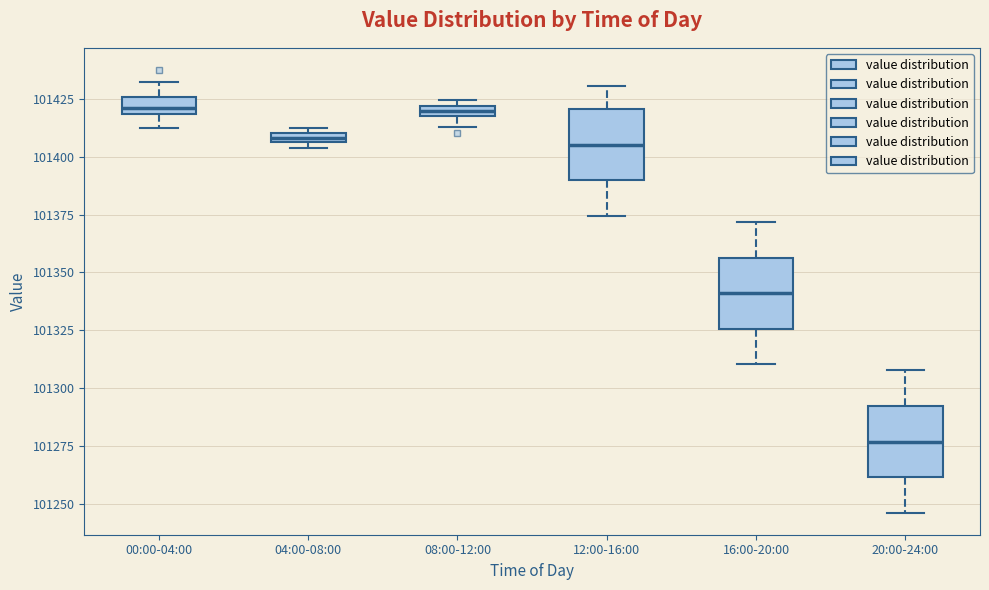

Where does the upper whisker of the box for 12:00-16:00 end on the y-axis? The values are not printed on the chart, so give them approximately, as read against the axis.

101430